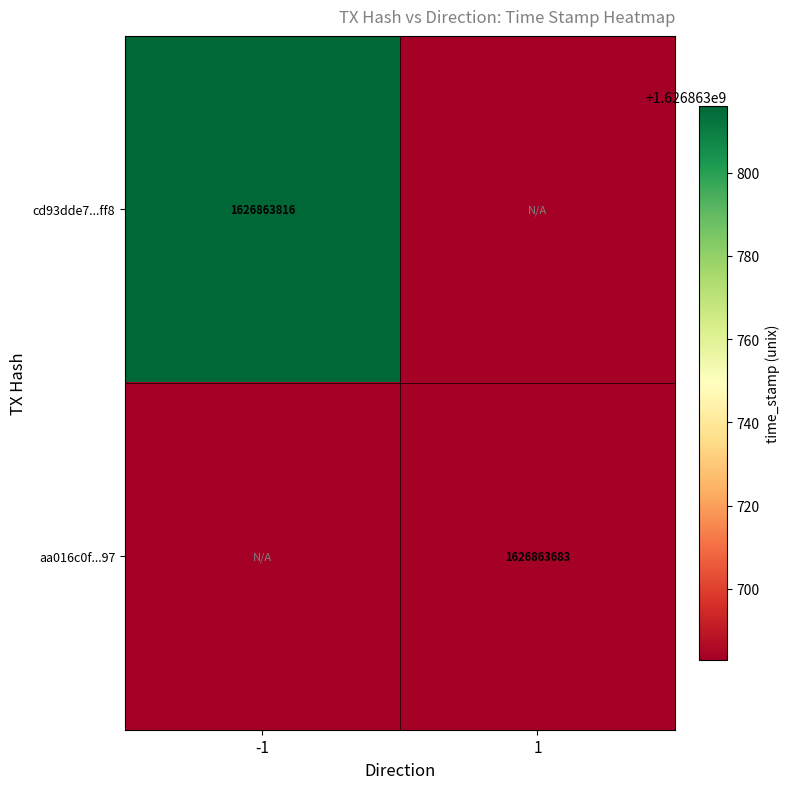

At which label is cd93dde7db4e389026e1871a743382a974c3ff8 closest to 813431908?

-1